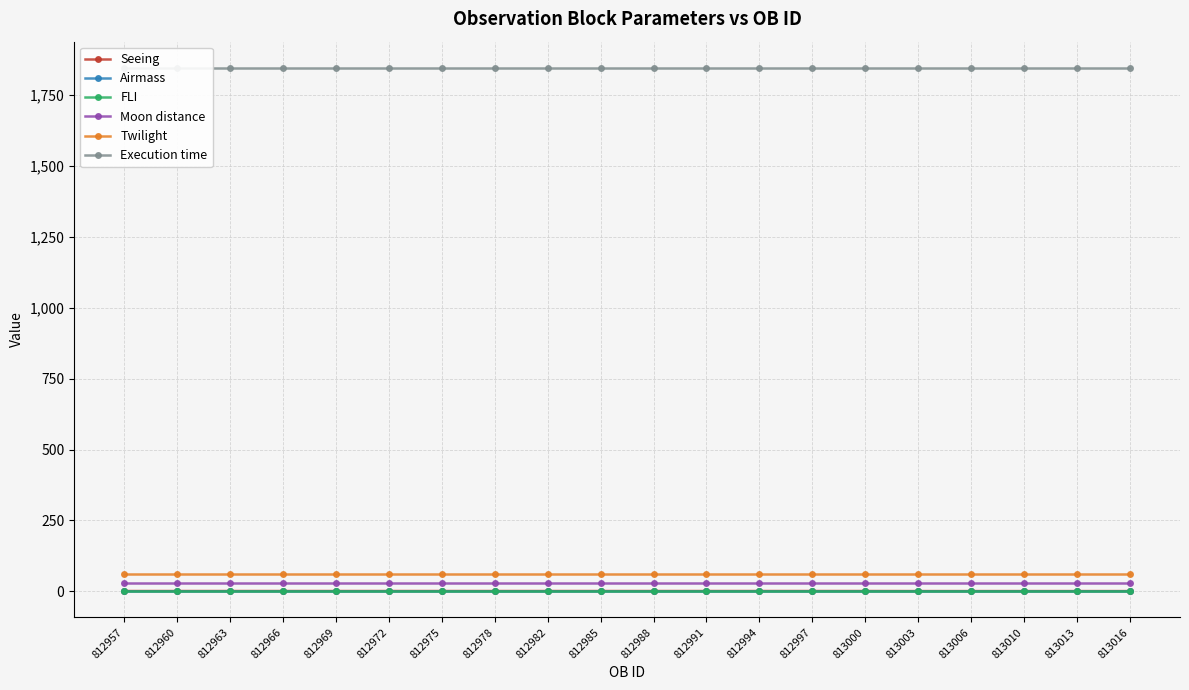

Reading right to left, transcribe all the data shown in this chart.

Seeing: 1.2	1.2	1.2	1.2	1.2	1.4	1.4	1.4	1.4	1.4	1.4	1.4	1.4	1.4	1.4	1.4	1.4	1.4	1.4	1.4
Airmass: 1.7	1.7	1.7	1.7	1.7	1.7	1.7	1.7	1.7	1.7	1.7	1.7	1.7	1.7	1.7	1.7	1.7	1.7	1.7	1.7
FLI: 1.0	1.0	1.0	1.0	1.0	1.0	1.0	1.0	1.0	1.0	1.0	1.0	1.0	1.0	1.0	1.0	1.0	1.0	1.0	1.0
Moon distance: 30.0	30.0	30.0	30.0	30.0	30.0	30.0	30.0	30.0	30.0	30.0	30.0	30.0	30.0	30.0	30.0	30.0	30.0	30.0	30.0
Twilight: 60.0	60.0	60.0	60.0	60.0	60.0	60.0	60.0	60.0	60.0	60.0	60.0	60.0	60.0	60.0	60.0	60.0	60.0	60.0	60.0
Execution time: 1845.0	1845.0	1845.0	1845.0	1845.0	1845.0	1845.0	1845.0	1845.0	1845.0	1845.0	1845.0	1845.0	1845.0	1845.0	1845.0	1845.0	1845.0	1845.0	1845.0